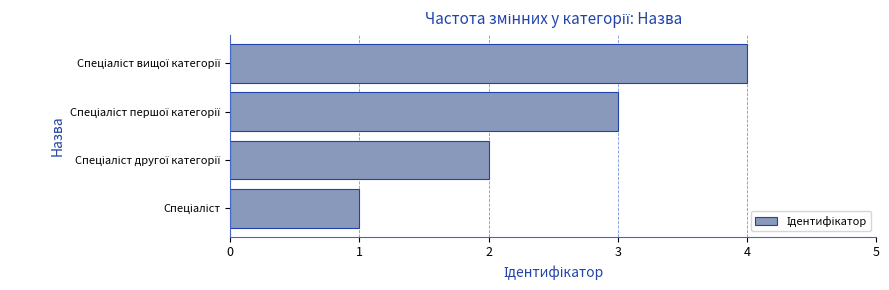

What is the sum of all values?

10